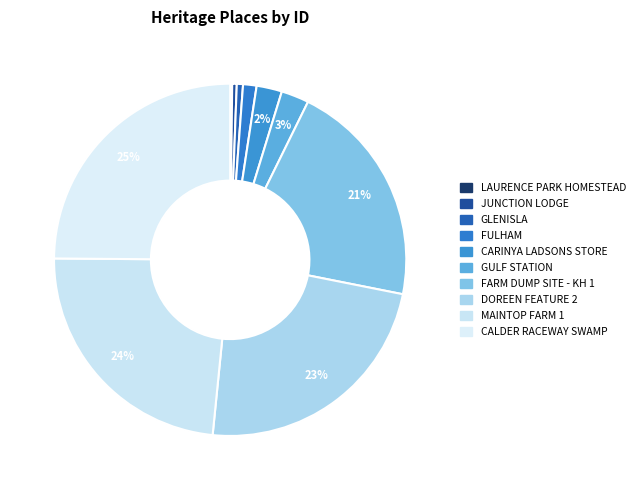

To the nearest percent, what is the difference between the largest and smallest slice percentages?

25%